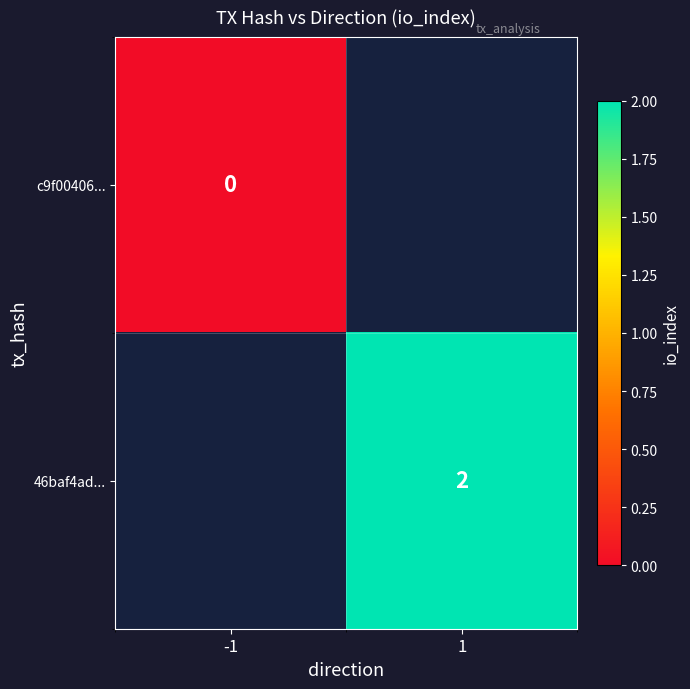

List the labels in order of c9f00406... value, largest first.

-1, 1